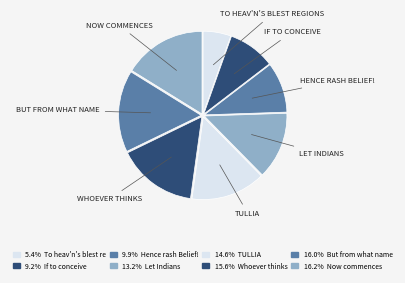

Which category has the smallest portion of the pie?

To heav'n's blest regions